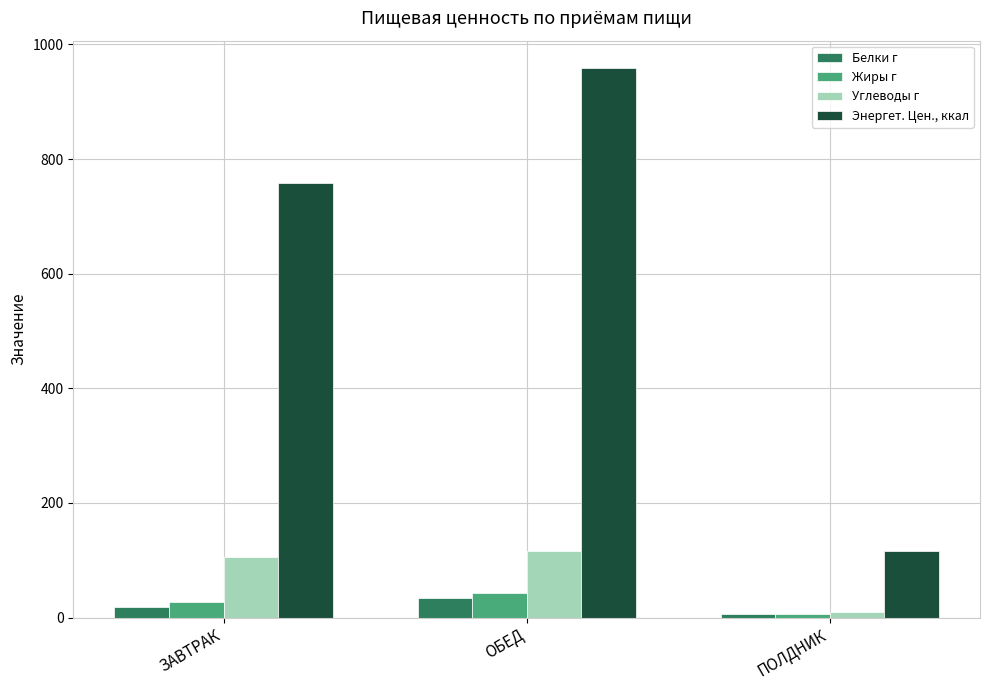

What is the total value across all series at ПОЛДНИК?

137.4